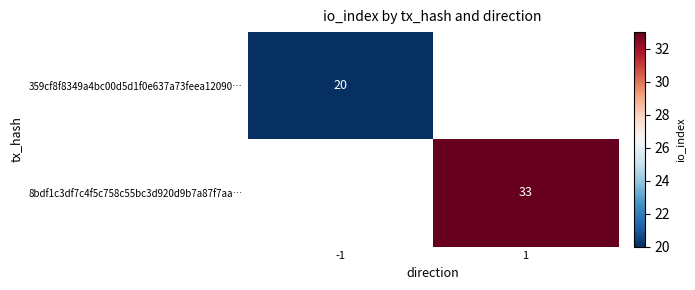

The 8bdf1c3df7c4f5c758c55bc3d920d9b7a87f7aa… series shows 46 at 1. True or false?

False